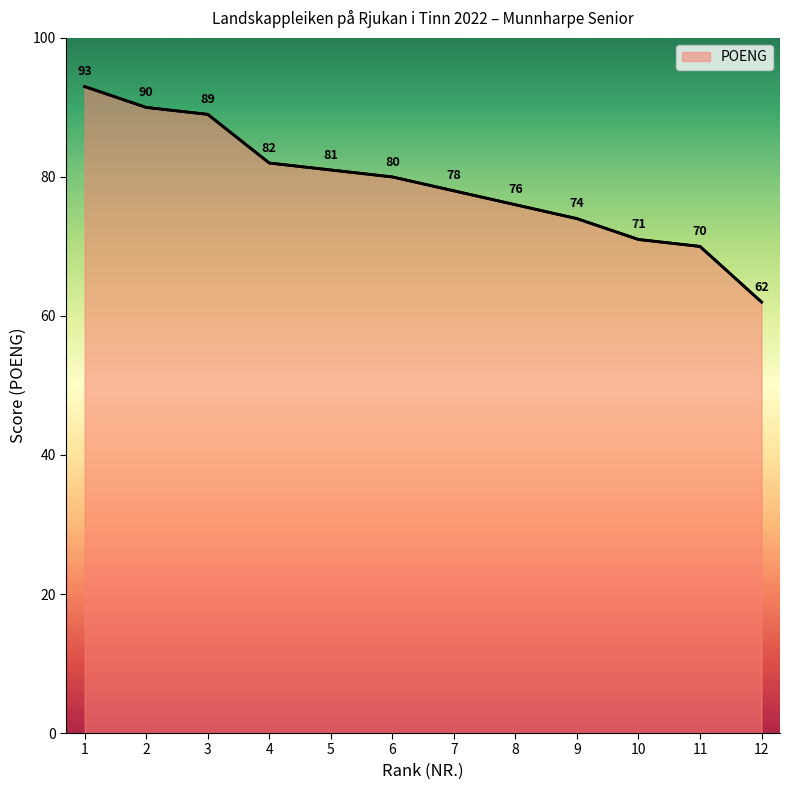

What is the difference between the maximum and minimum values?

31